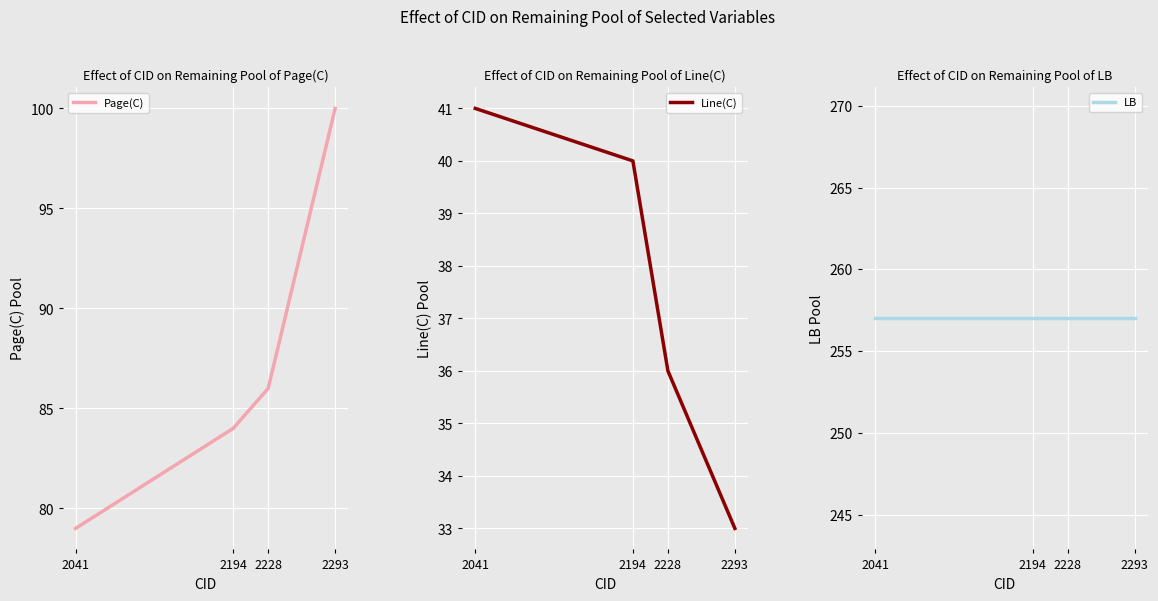

True or false: Line(C) and Page(C) intersect in this chart.

False